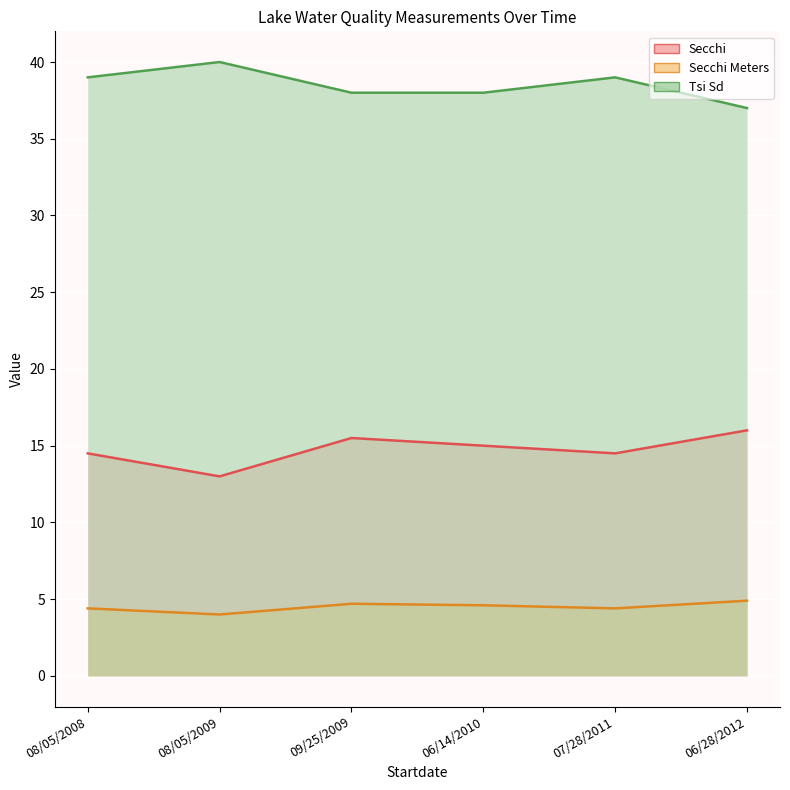

How many lines are shown in the chart?

3